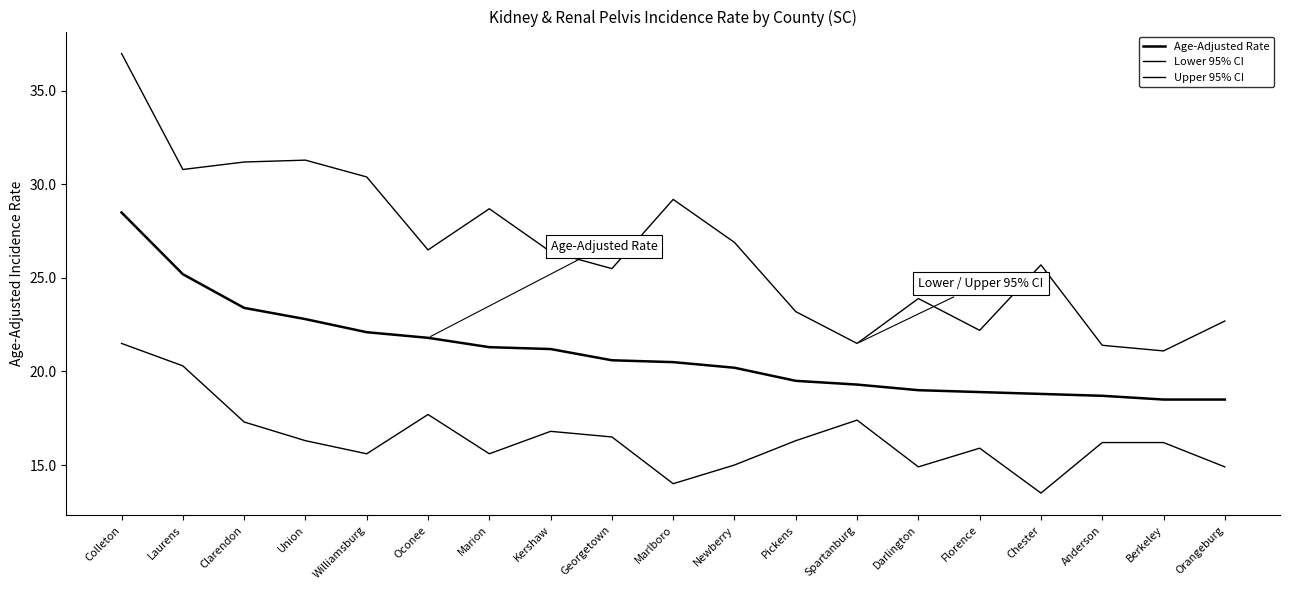

Is this an area chart (filled region under the line)?

No